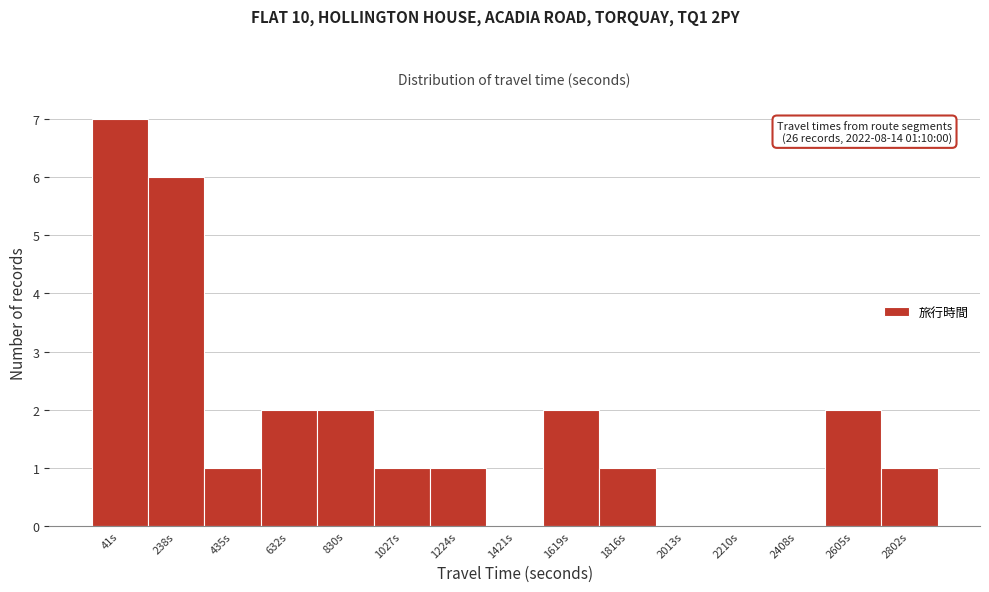

Reading right to left, list all the values displayed in this chart.

2802s=1	2605s=2	2408s=0	2210s=0	2013s=0	1816s=1	1619s=2	1421s=0	1224s=1	1027s=1	830s=2	632s=2	435s=1	238s=6	41s=7